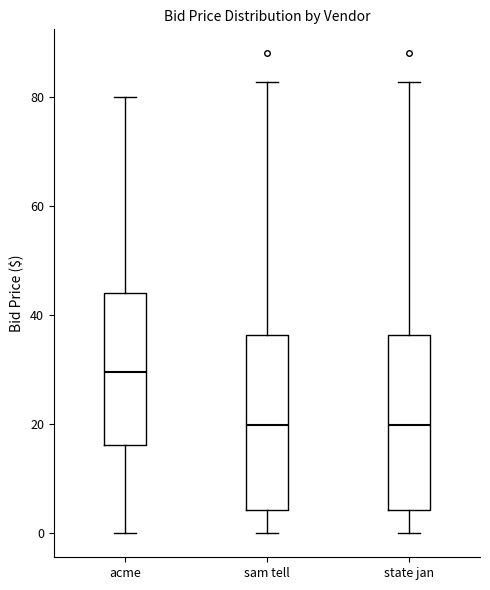

Where is the lower edge of the box for state jan on the y-axis? The values are not printed on the chart, so give them approximately, as read against the axis.

4